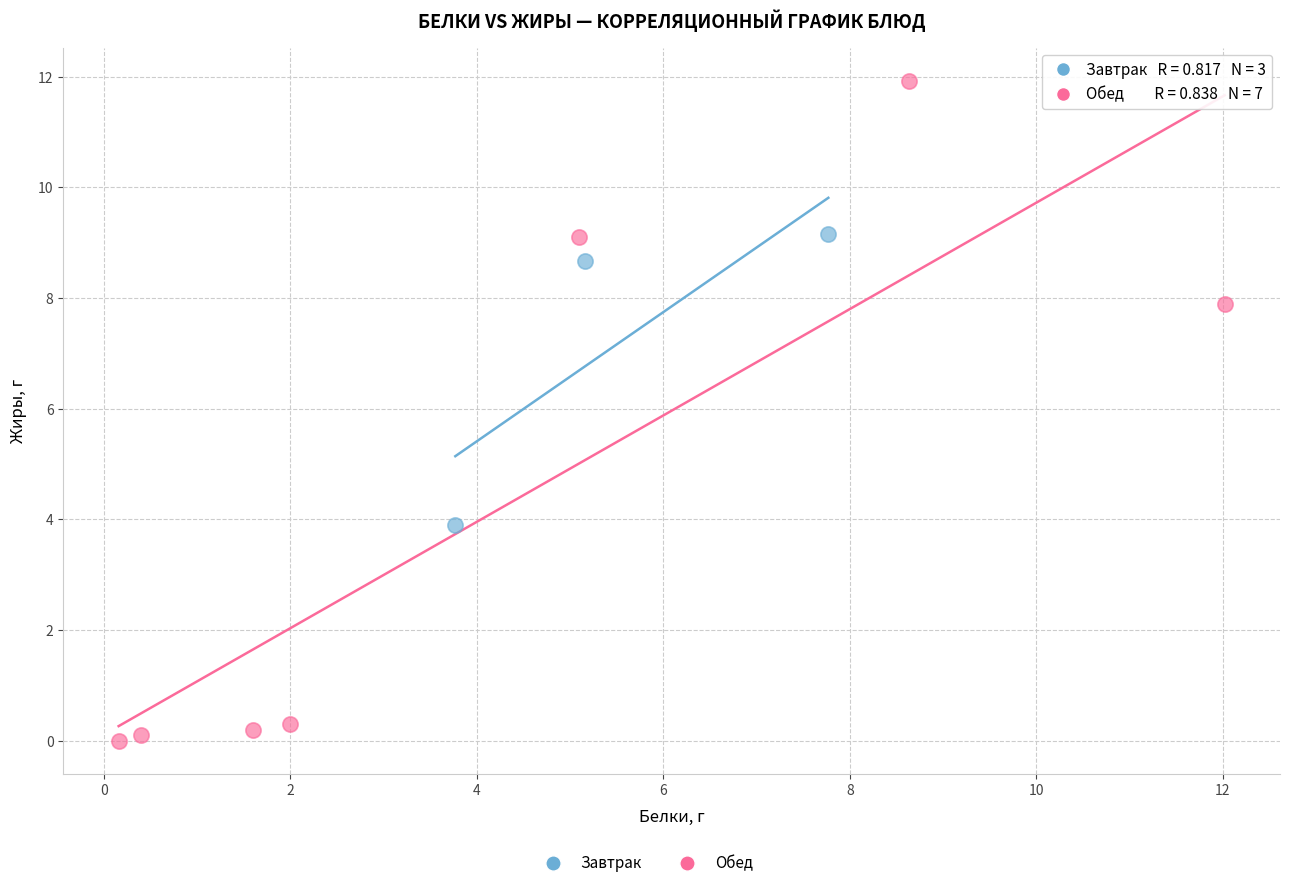

Which series has the widest spread of Y values?

Обед